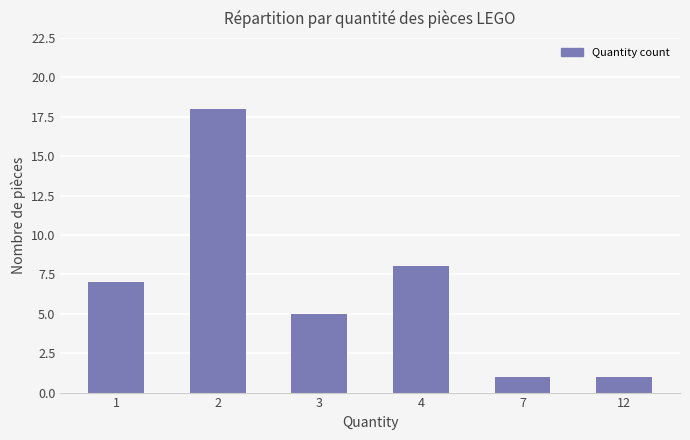

Is it true that the value at 2 is 7?

False